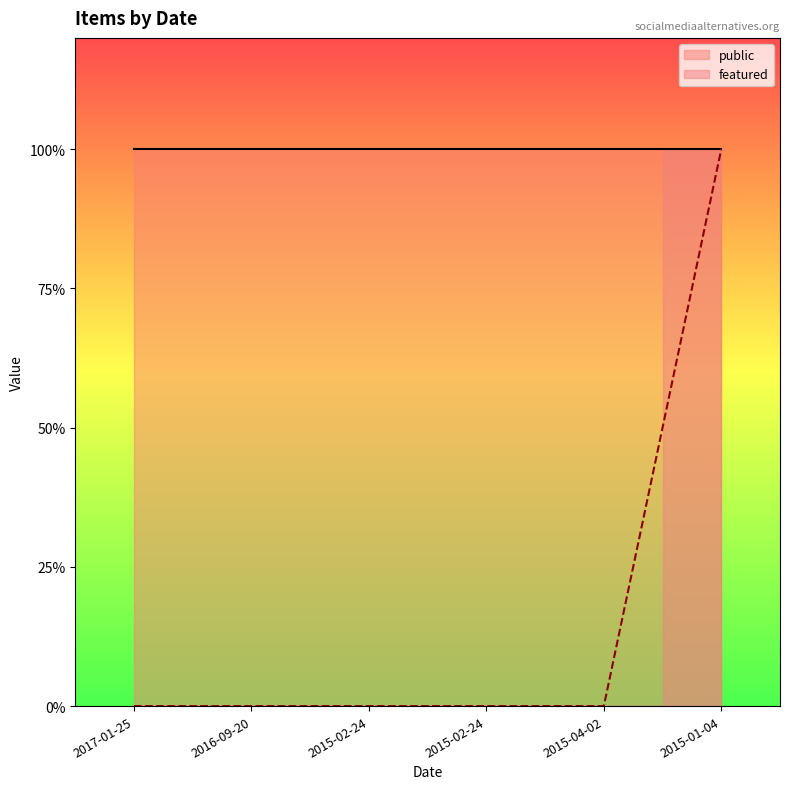

True or false: the data shows 1 at 2015-02-24.

False